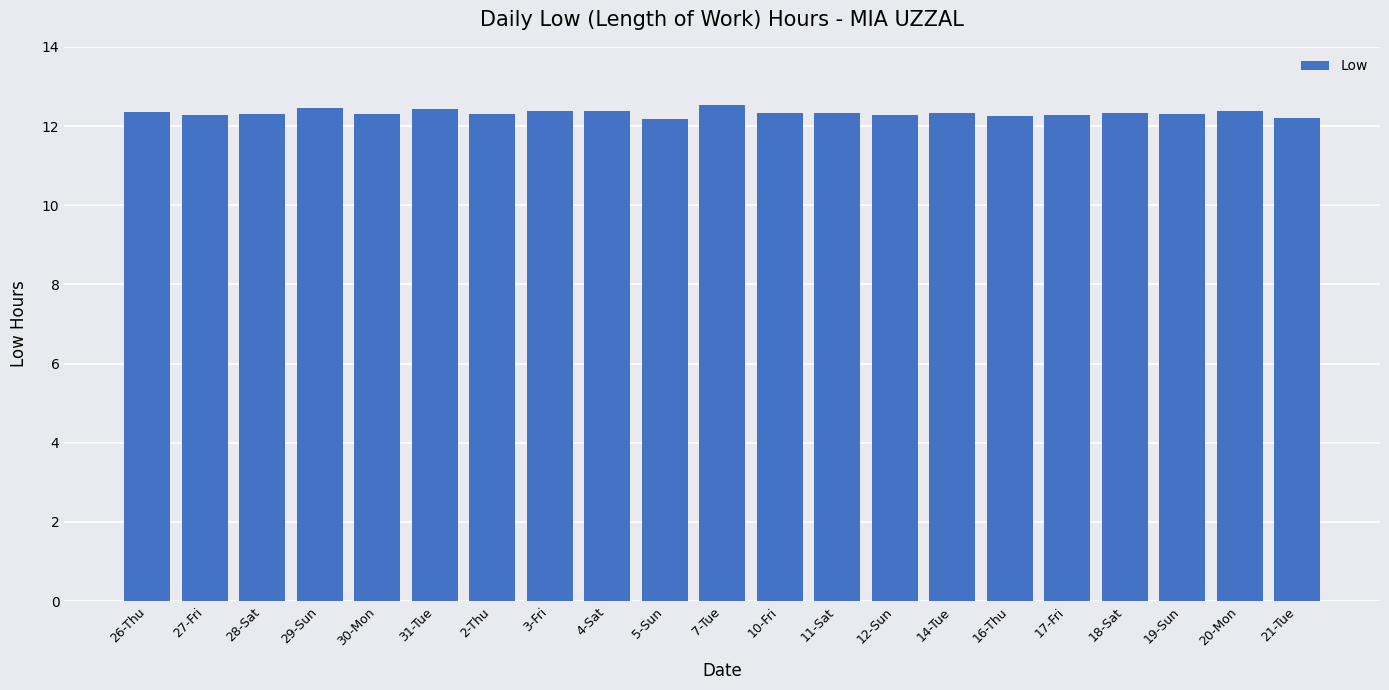

Which has a higher value, 7-Tue or 17-Fri?

7-Tue